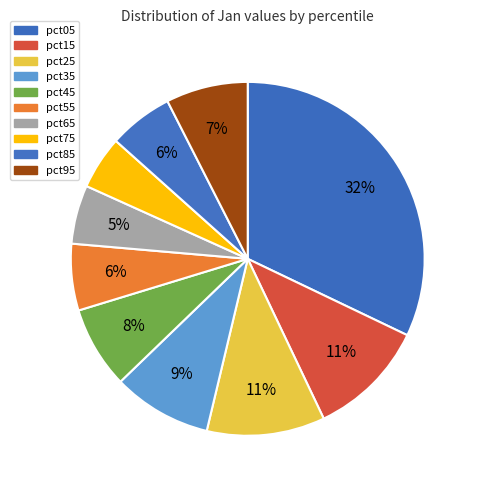

Rank the categories by value from lowest to highest.

pct75, pct65, pct85, pct55, pct95, pct45, pct35, pct25, pct15, pct05